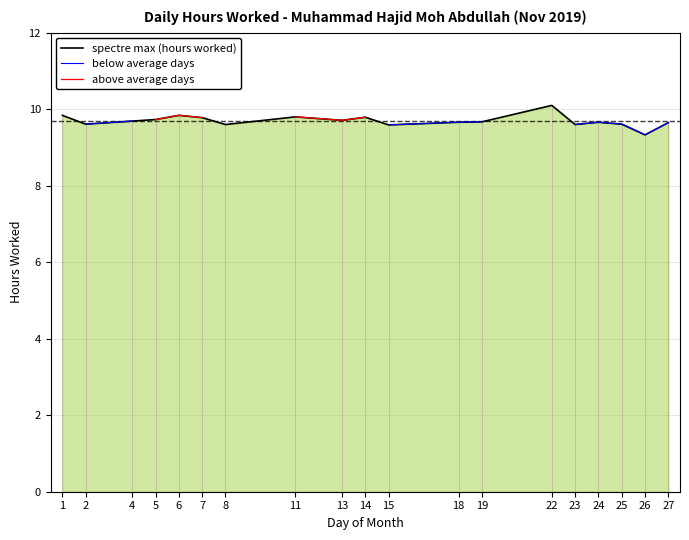

In spectre max (hours worked), how many points are lower than both neighbors (excluding endpoints)?

6